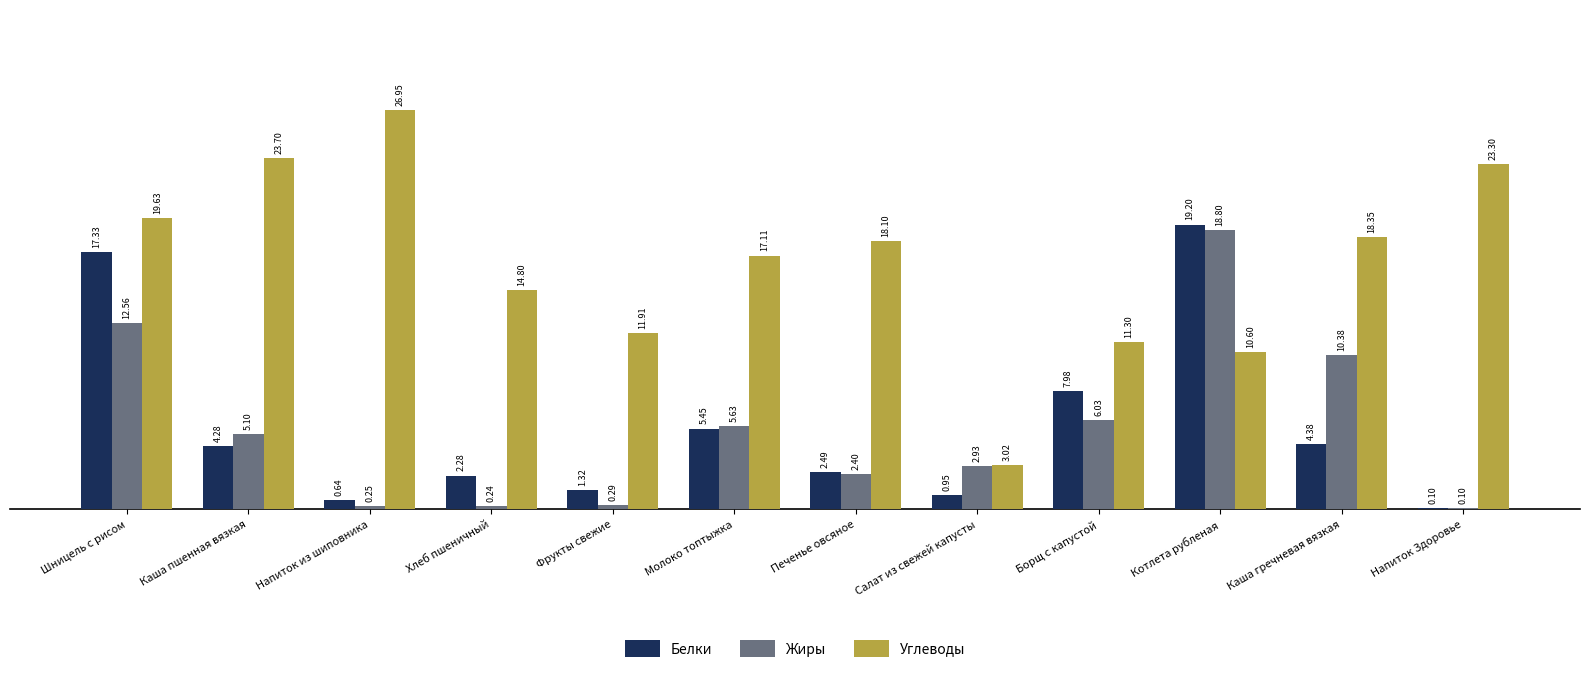

Where is Жиры nearest to the value 9?

Каша гречневая вязкая